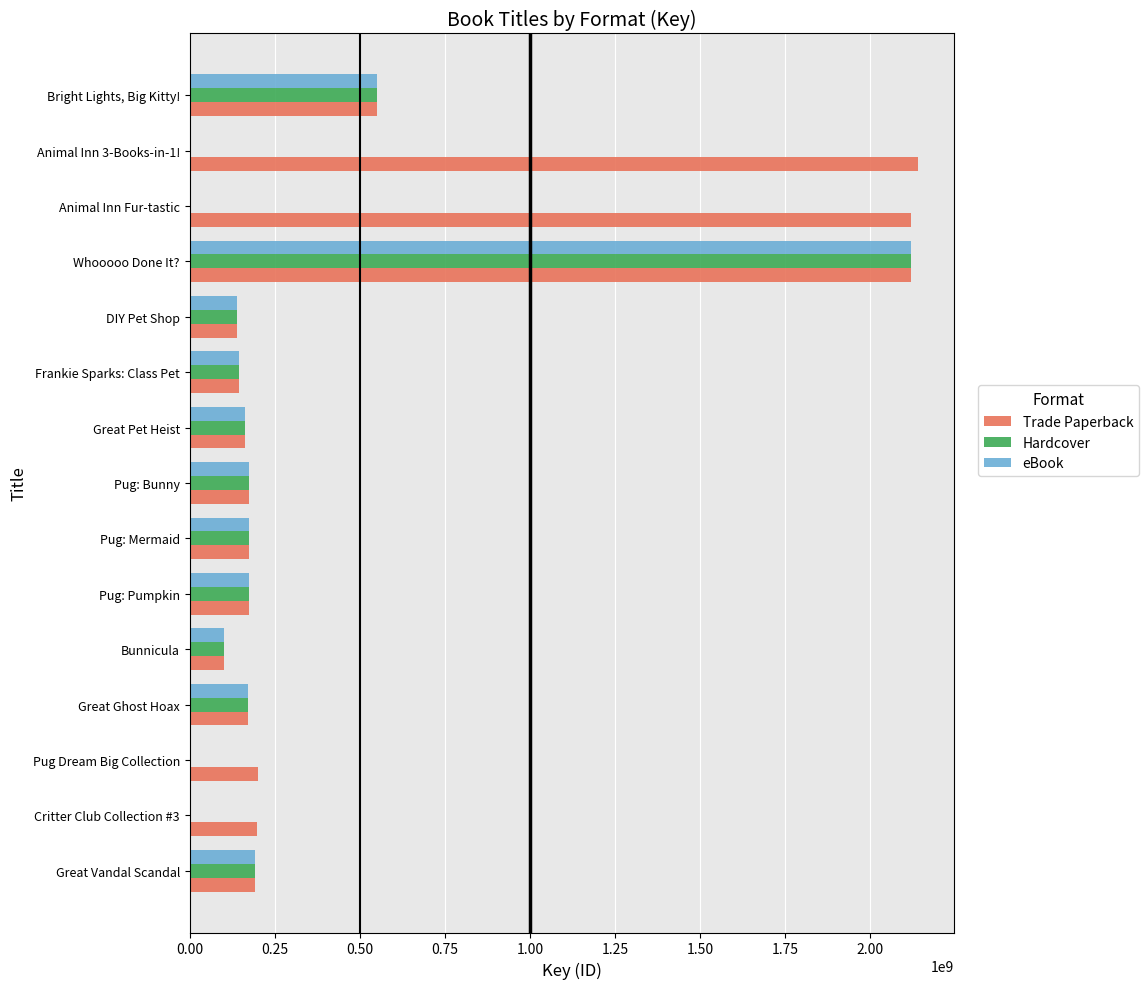

At which label is Trade Paperback closest to 1120417656?

Bright Lights, Big Kitty!